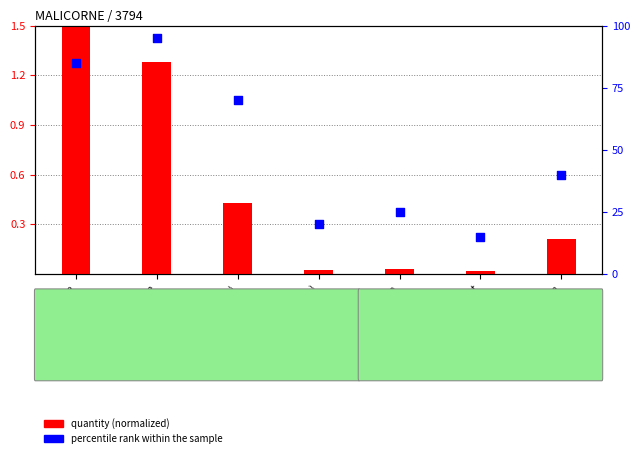

Which series has the largest total across all categories?

percentile rank within the sample